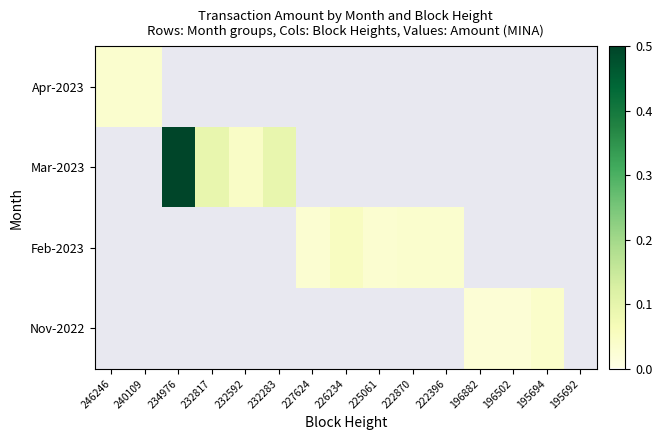

Reading left to right, transcribe all the data shown in this chart.

Apr-2023: 246246=0.0	240109=0.0	234976=0.0	232817=0.0	232592=0.0	232283=0.0	227624=0.0	226234=0.0	225061=0.0	222870=0.0	222396=0.0	196882=0.0	196502=0.0	195694=0.0	195692=0.0
Mar-2023: 246246=0.0	240109=0.0	234976=0.5	232817=0.1	232592=0.0	232283=0.1	227624=0.0	226234=0.0	225061=0.0	222870=0.0	222396=0.0	196882=0.0	196502=0.0	195694=0.0	195692=0.0
Feb-2023: 246246=0.0	240109=0.0	234976=0.0	232817=0.0	232592=0.0	232283=0.0	227624=0.0	226234=0.1	225061=0.0	222870=0.0	222396=0.0	196882=0.0	196502=0.0	195694=0.0	195692=0.0
Nov-2022: 246246=0.0	240109=0.0	234976=0.0	232817=0.0	232592=0.0	232283=0.0	227624=0.0	226234=0.0	225061=0.0	222870=0.0	222396=0.0	196882=0.0	196502=0.0	195694=0.0	195692=0.0